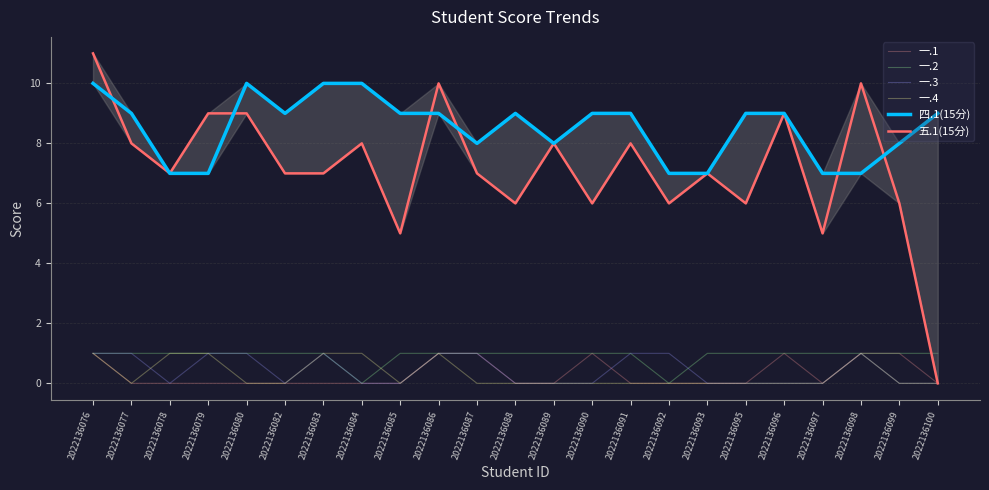

What is the sum of the 四.1(15分) values at 2022136079 and 2022136088?

16